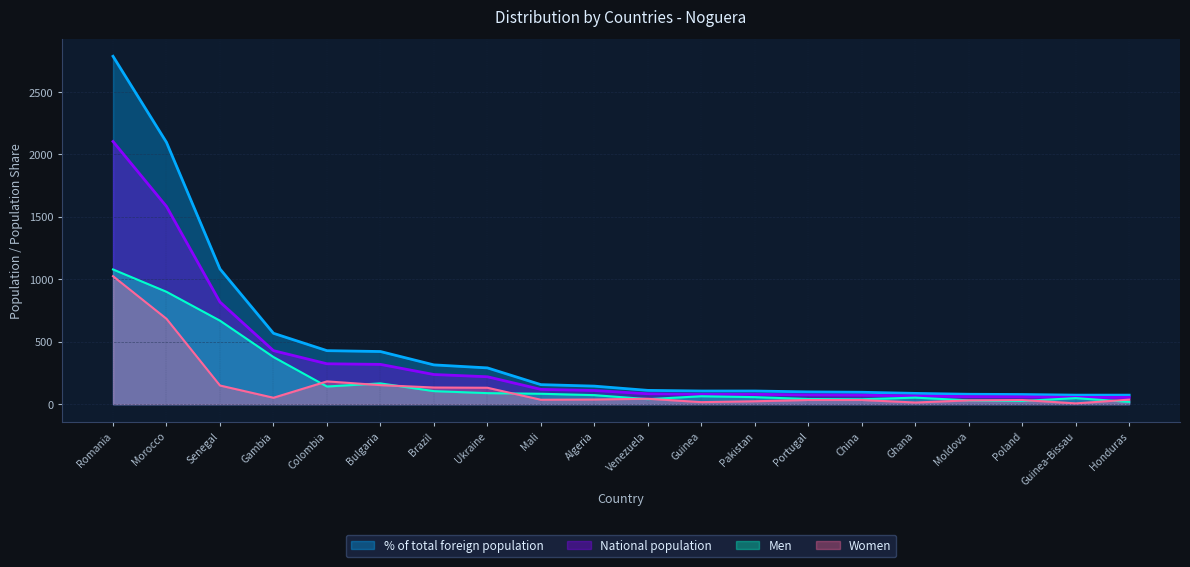

At how many categories does at least one series exceed 2291?

1